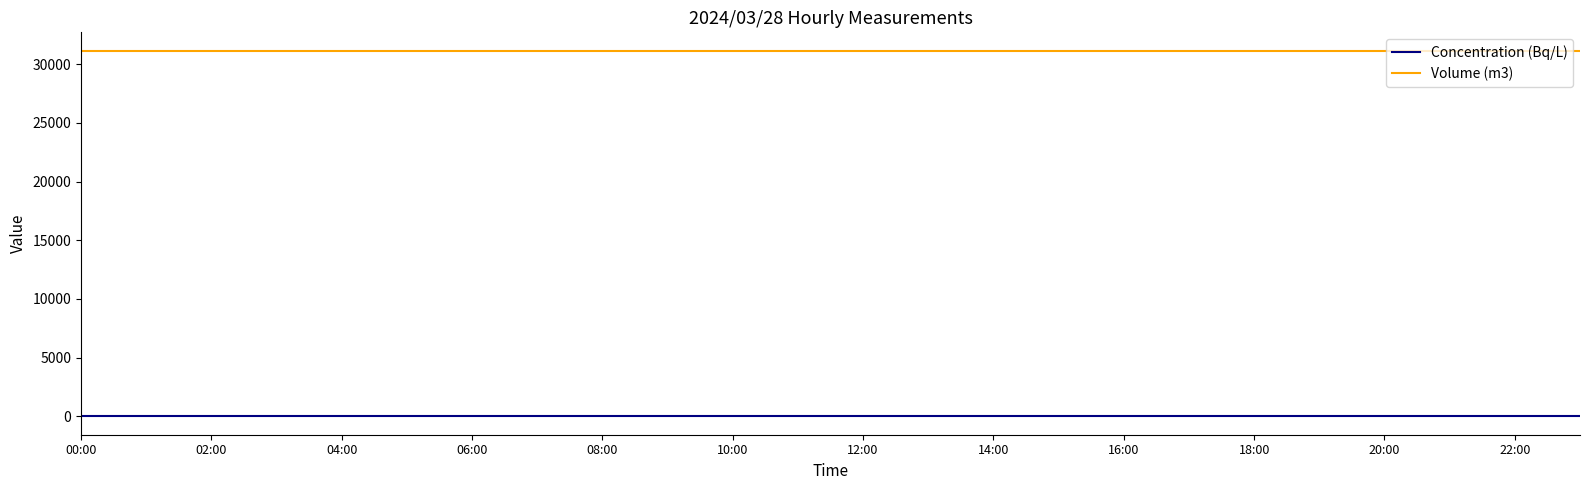

True or false: Concentration (Bq/L) and Volume (m3) cross at least once.

False